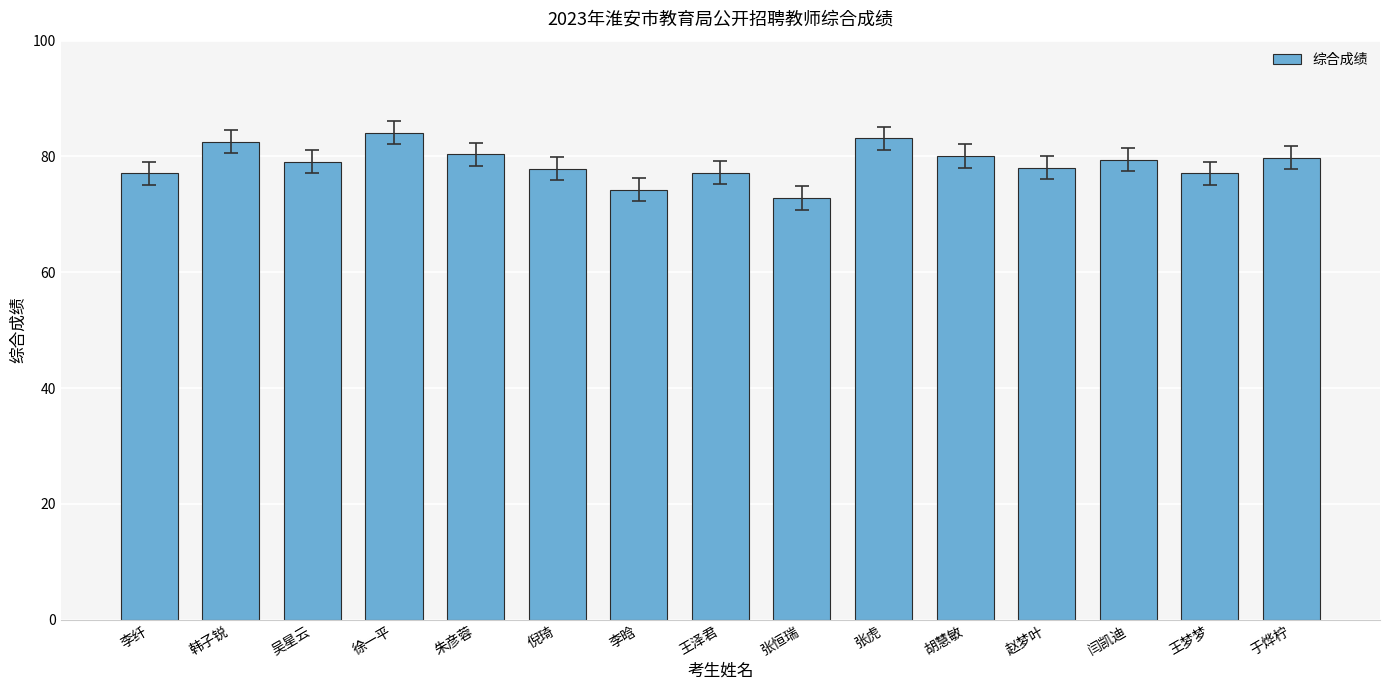

What is the minimum value shown in the chart?

72.8